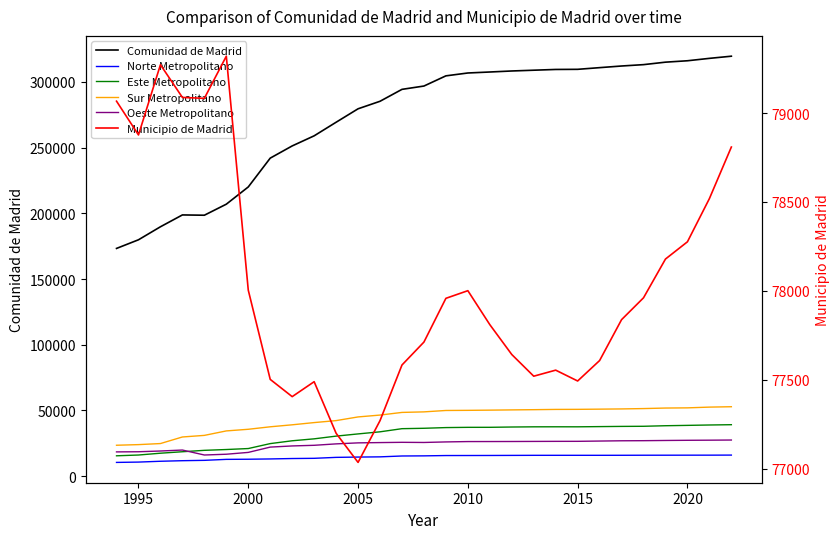

Which series has the widest spread of values?

Comunidad de Madrid